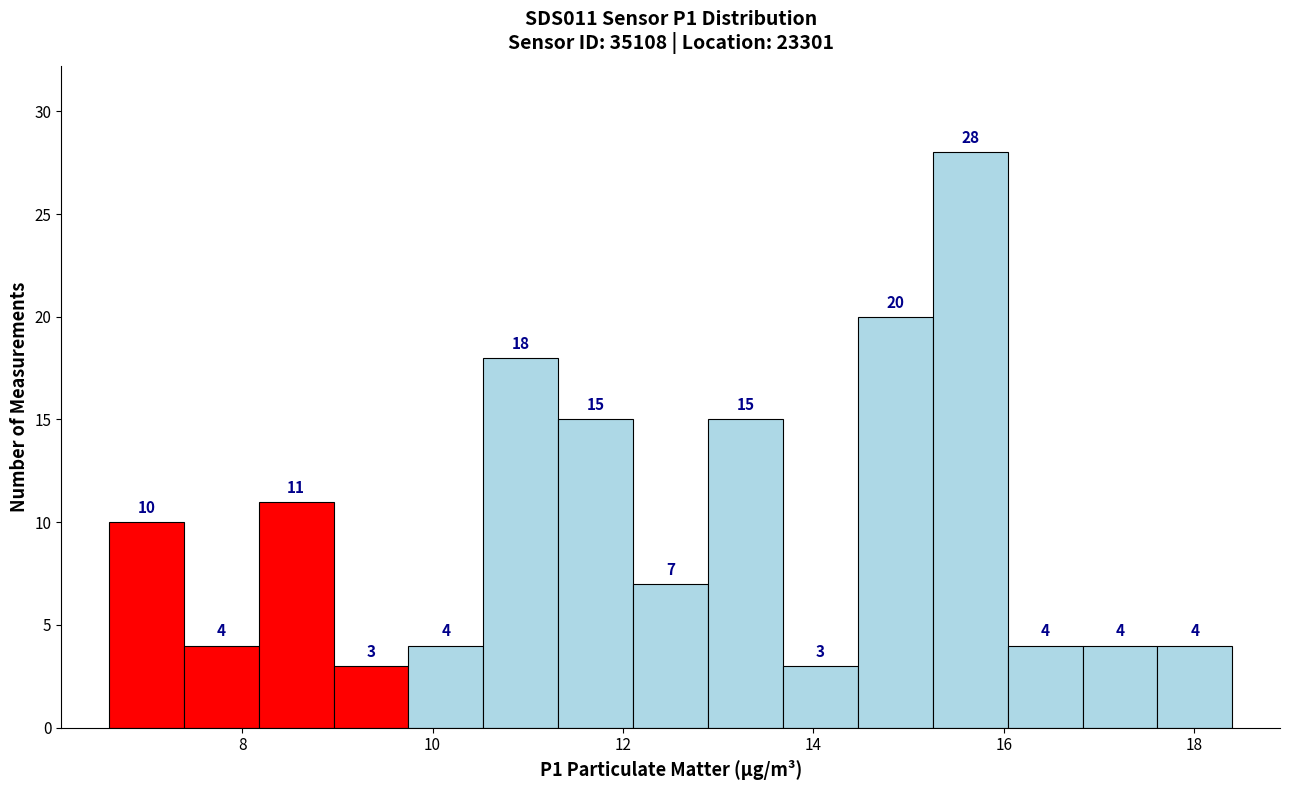

Around what value on the x-axis is the tallest bar? Give the approximate position of its centre, as read against the axis.

15.6